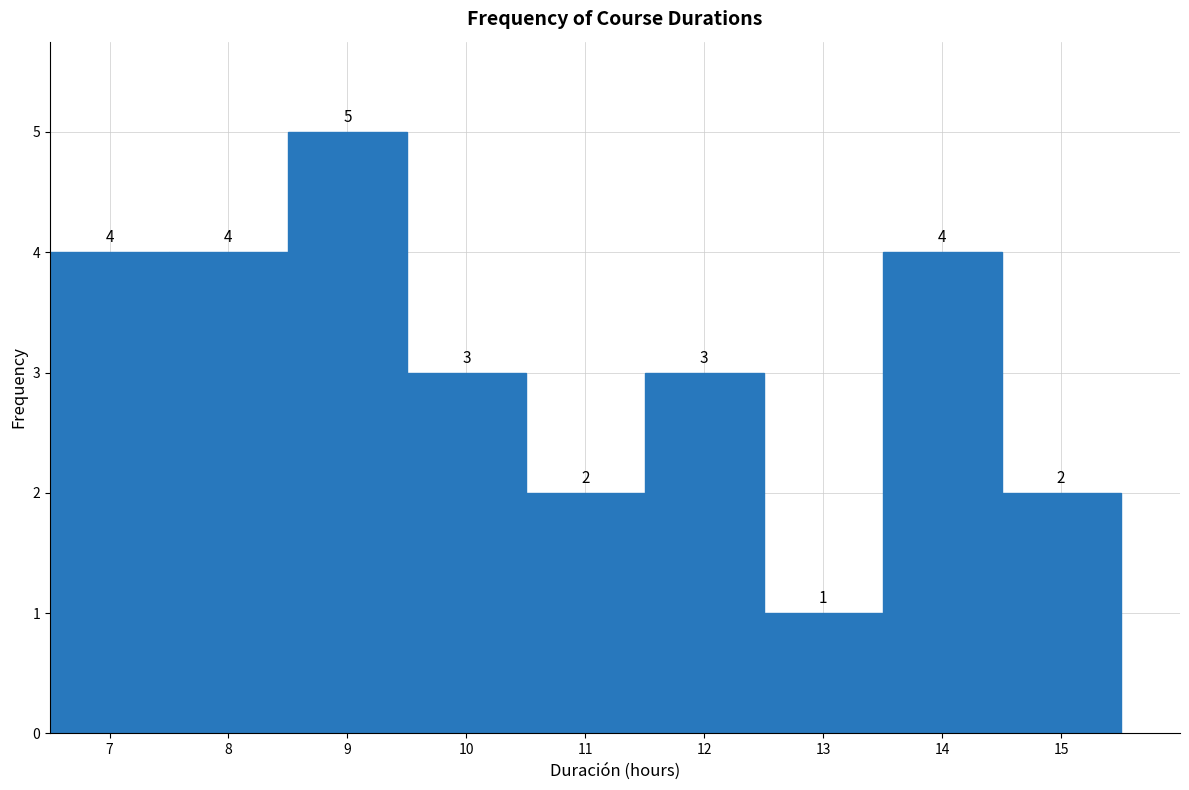

Reading left to right, list every bar in this chart as the range it spans on the x-axis followed by its height.

6.5 to 7.5: 4
7.5 to 8.5: 4
8.5 to 9.5: 5
9.5 to 10.5: 3
10.5 to 11.5: 2
11.5 to 12.5: 3
12.5 to 13.5: 1
13.5 to 14.5: 4
14.5 to 15.5: 2